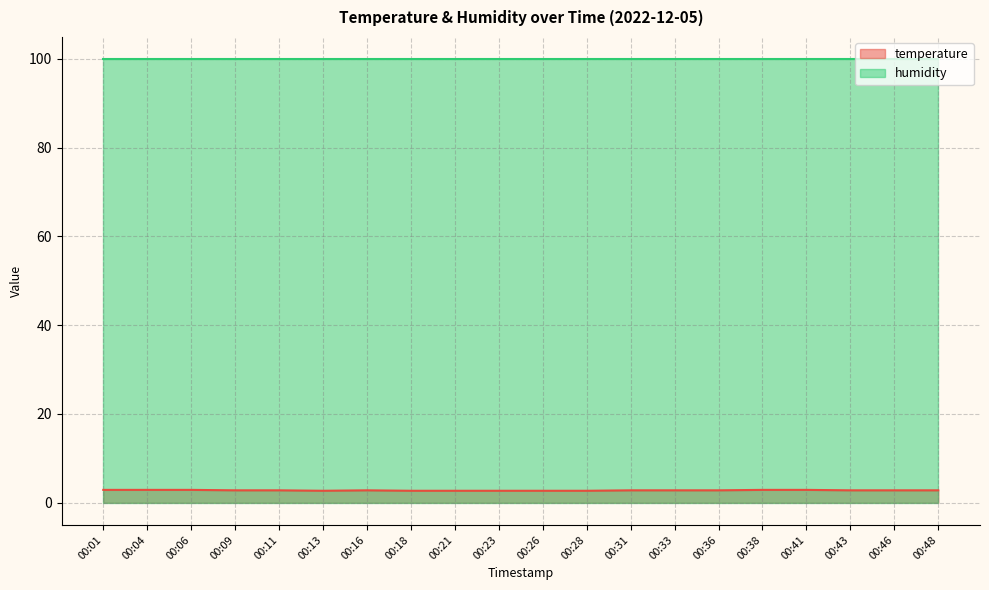

True or false: there are more than 1 points higher than both neighbors.

False